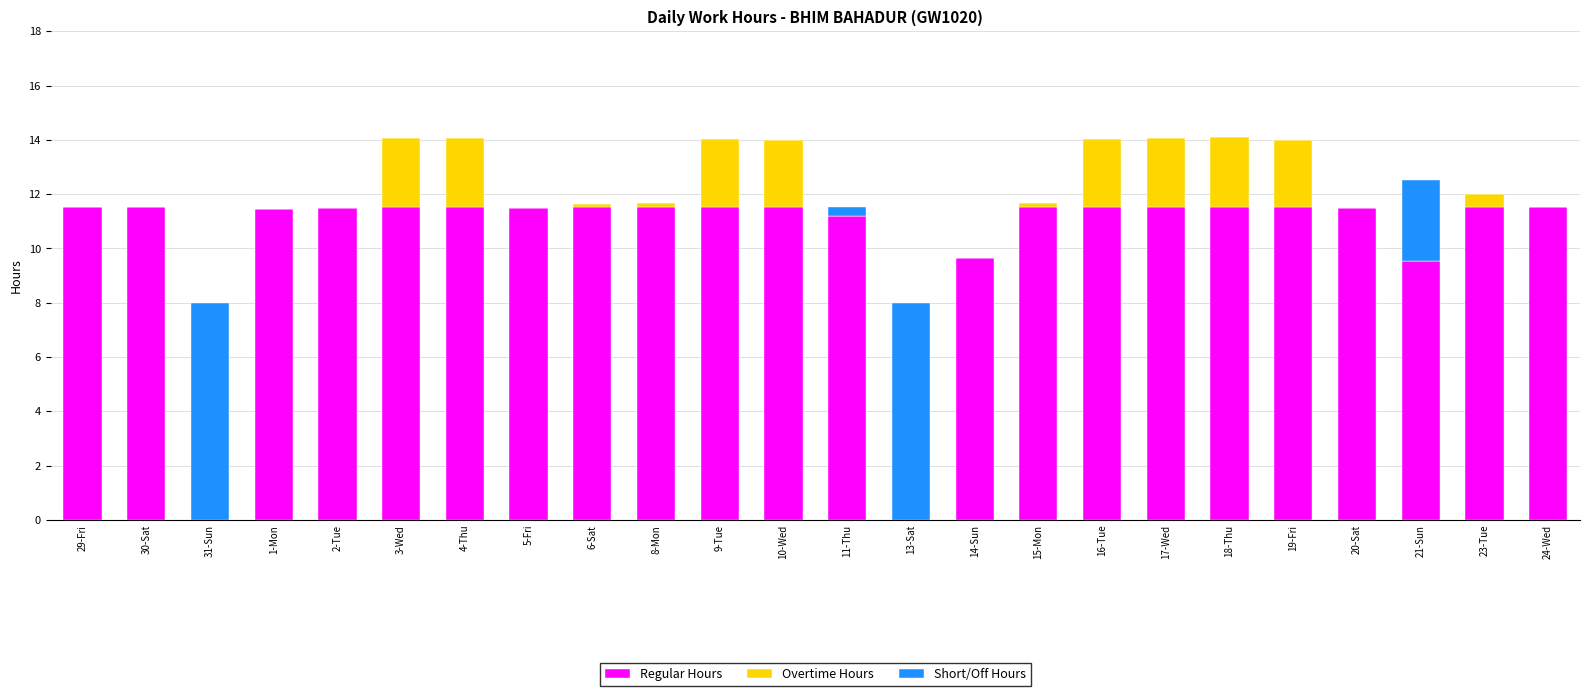

Are the bars horizontal?

No